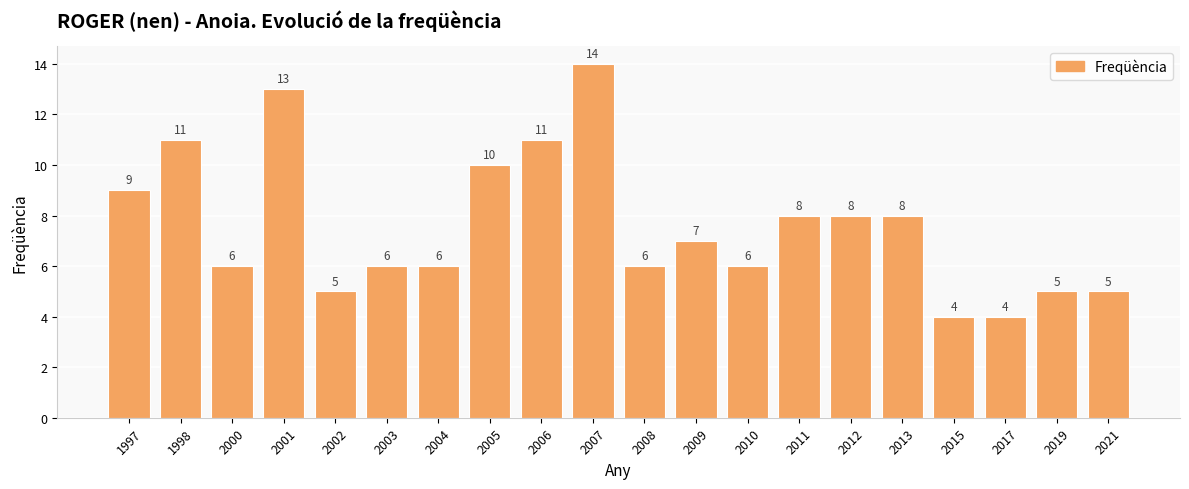

True or false: the data shows 12 at 2011.

False